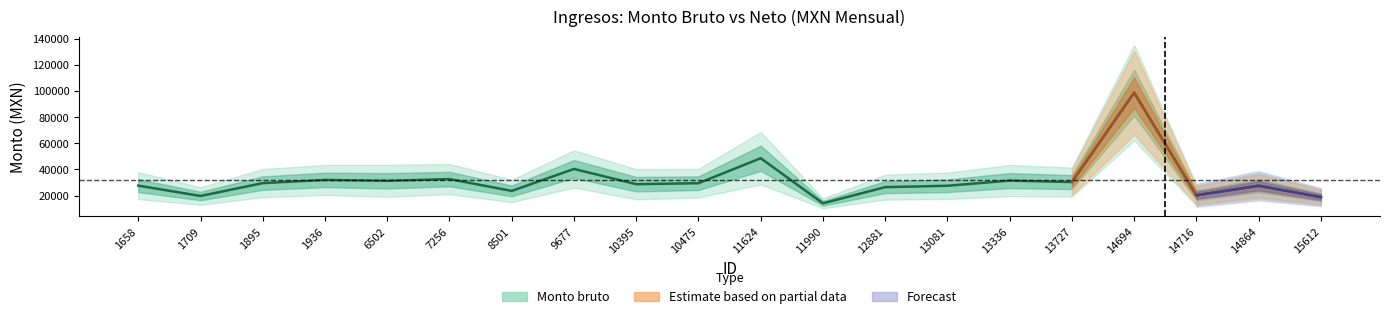

What is the average value?

31877.8